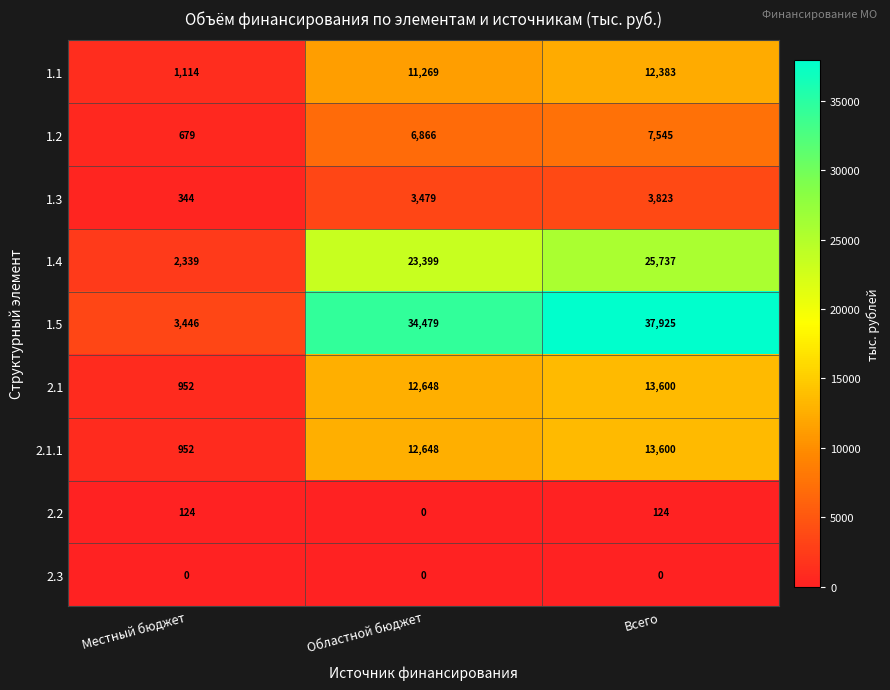

Which series has the widest spread of values?

1.5